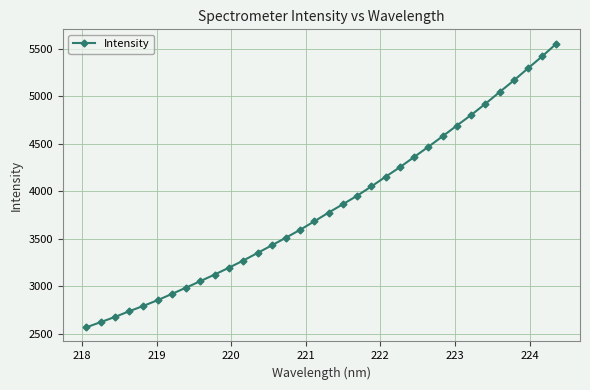

What is the average value?

3844.3